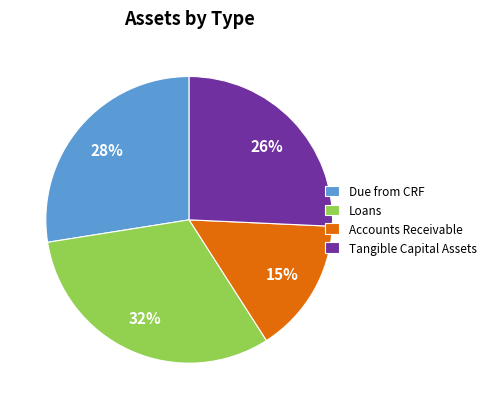

To the nearest percent, what portion does Loans represent?

32%